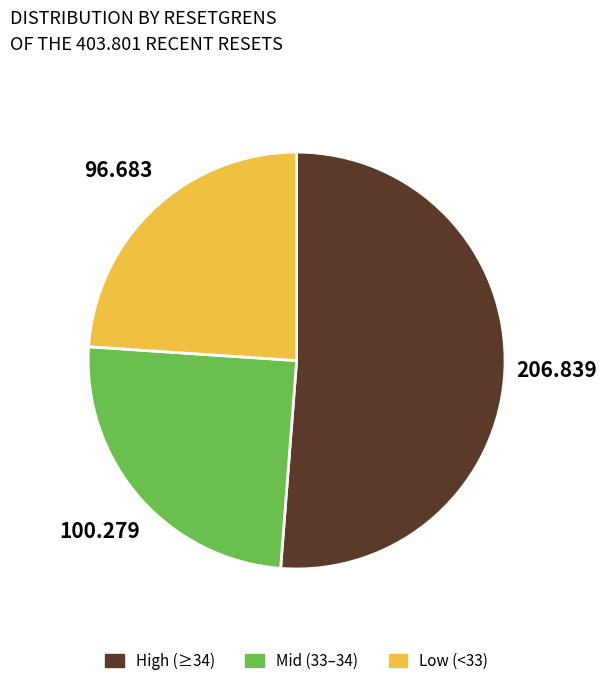

Does any single category account for the majority?

Yes